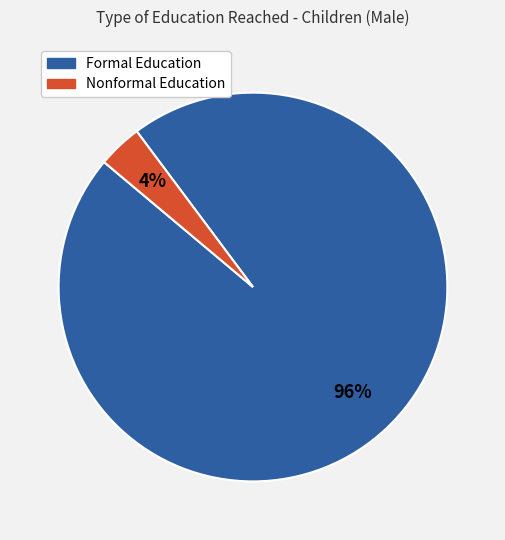

Is there a majority slice in this chart?

Yes